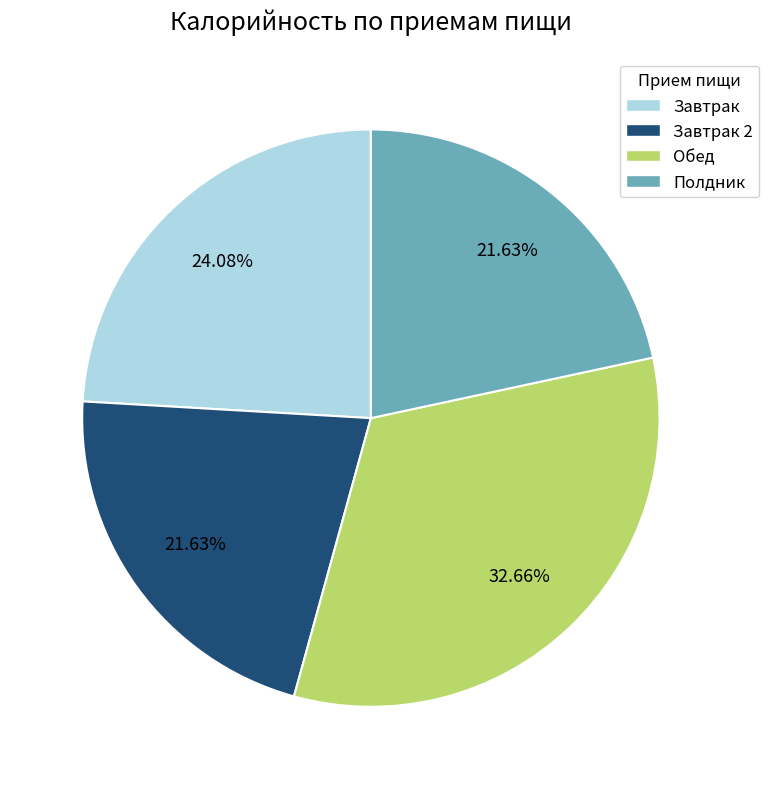

Is there a majority slice in this chart?

No